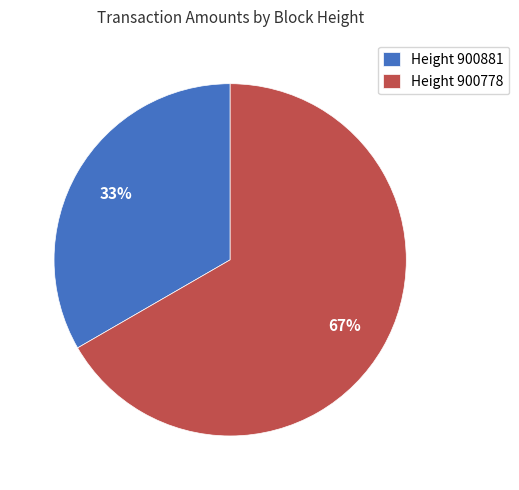

Does Height 900778 account for over 50% of the chart?

Yes